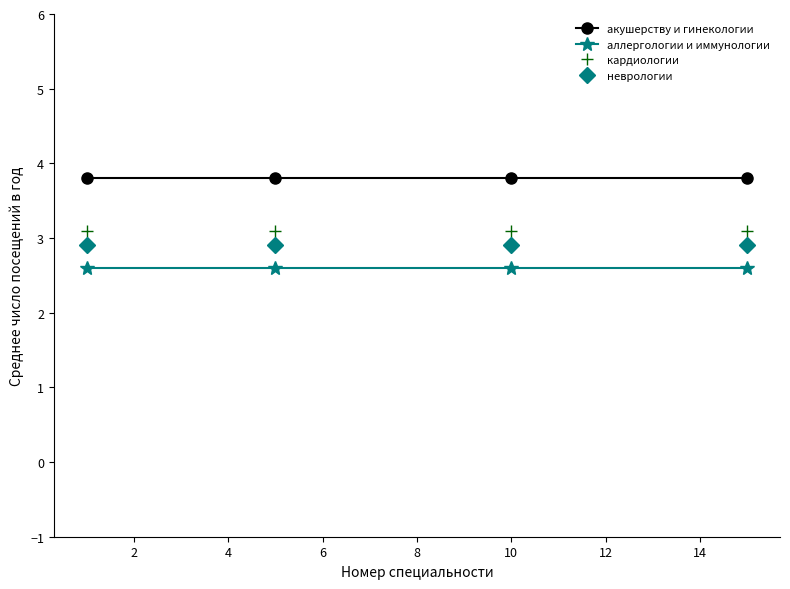

What is the value of the неврологии point at the 2nd from the left?

2.9